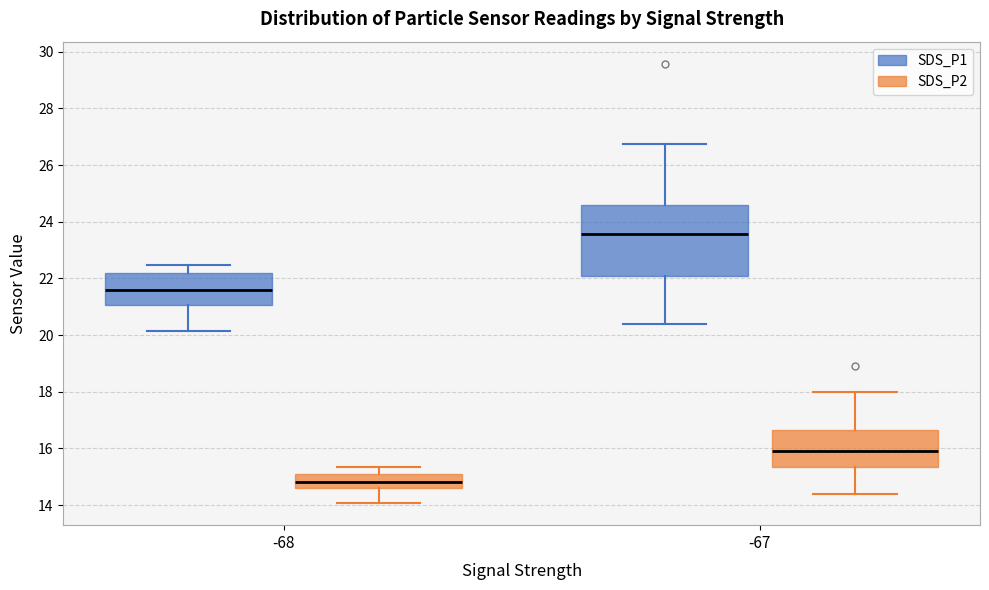

Which box's median line is the highest?

-67 (SDS_P1)